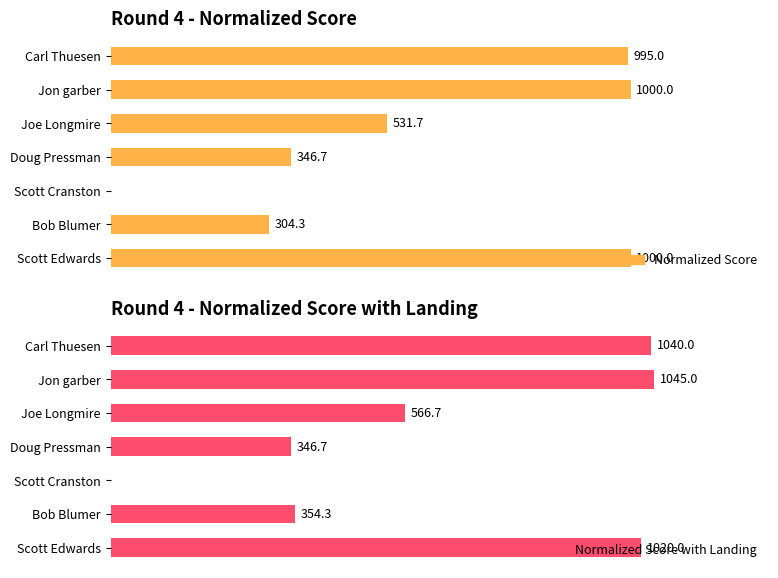

What is the average value of the Normalized Score series?

596.8